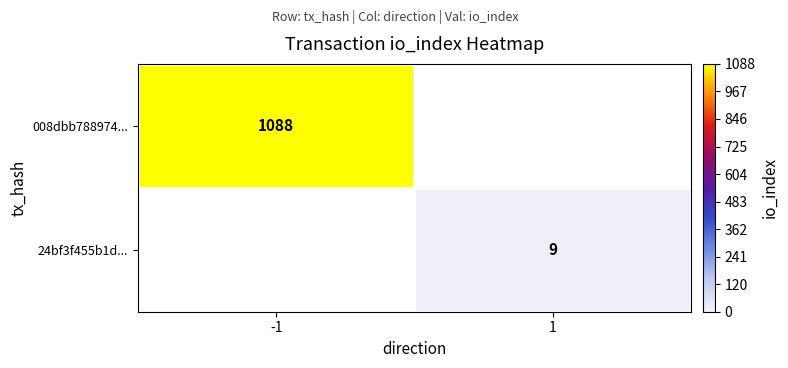

Is the value of 008dbb788974... at -1 greater than the value of 24bf3f455b1d... at 1?

Yes